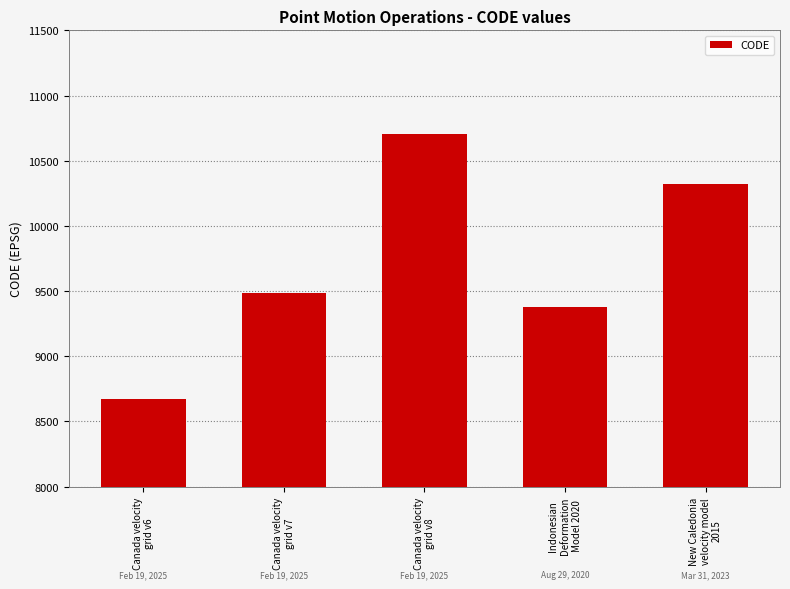

Is it true that the value at Canada velocity
grid v7 is 9483?

True